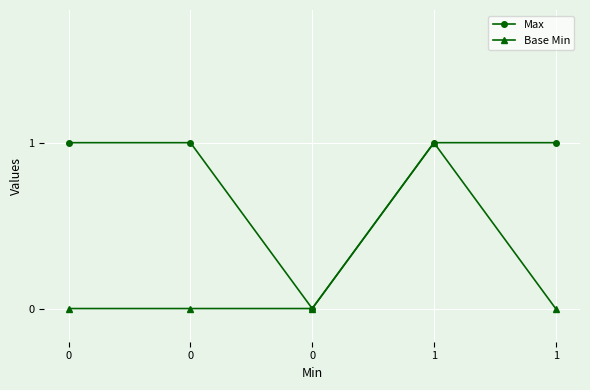

List the series in order of their overall mean, highest first.

Max, Base Min